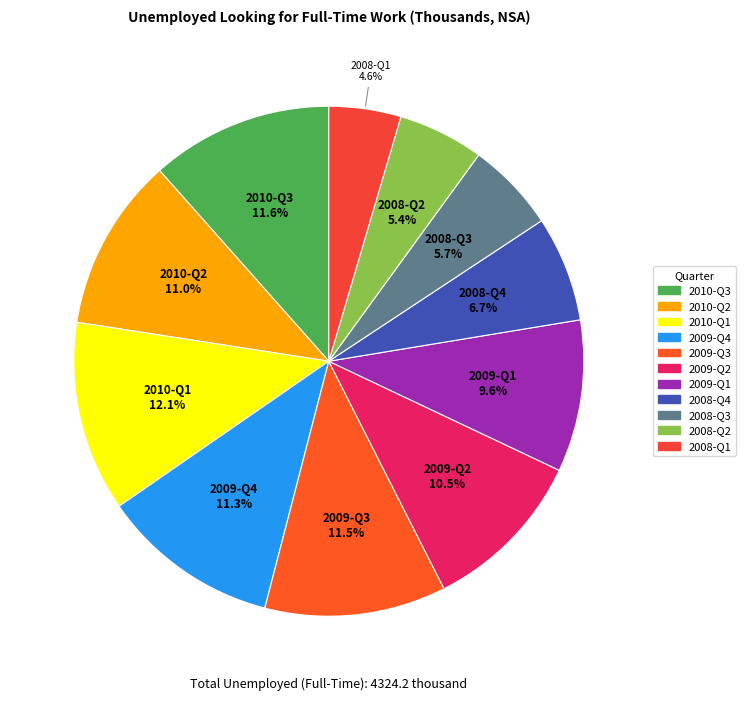

Do 2009-Q4 and 2009-Q1 together represent more than half of the pie?

No